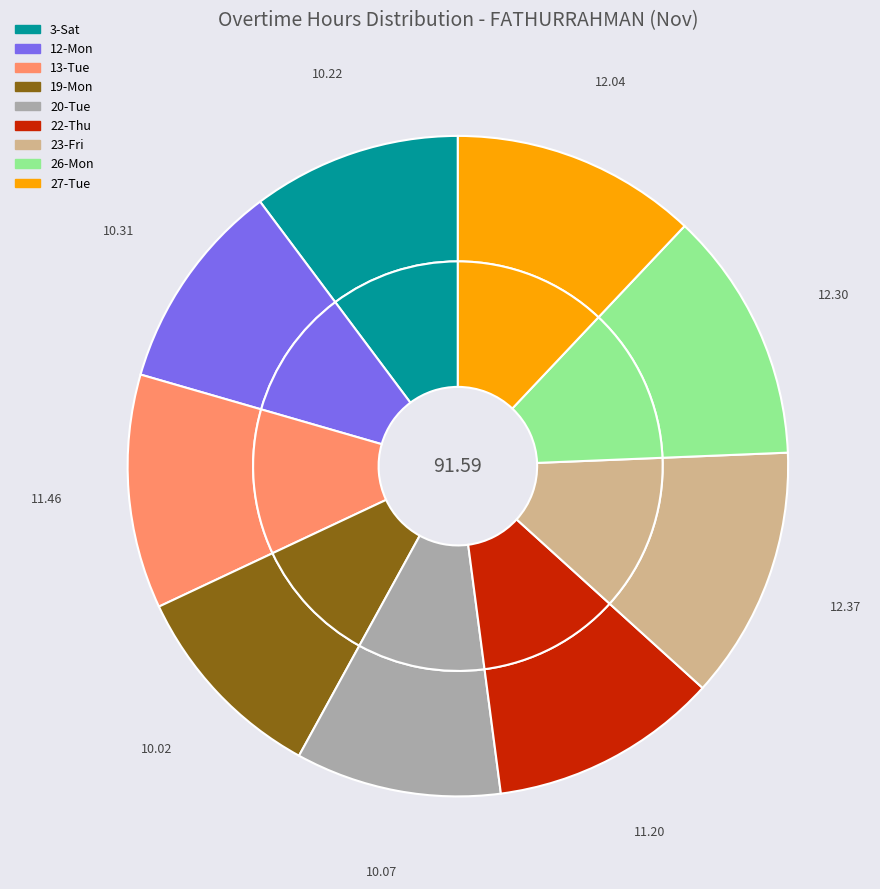

To the nearest percent, what percentage of the pie is 19-Mon?

10%